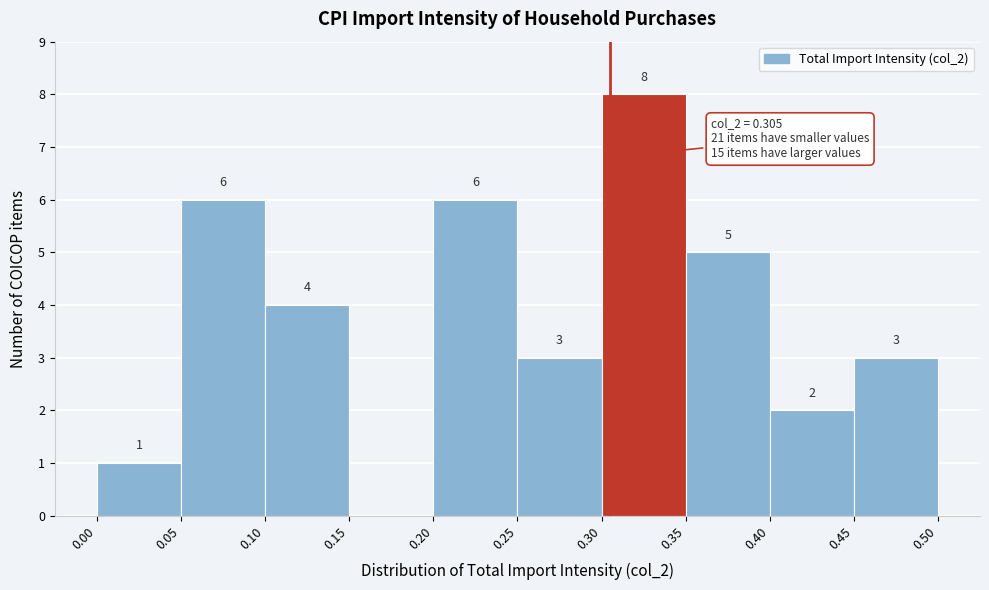

Over which range of the x-axis is the bar tallest?

0.30 to 0.35